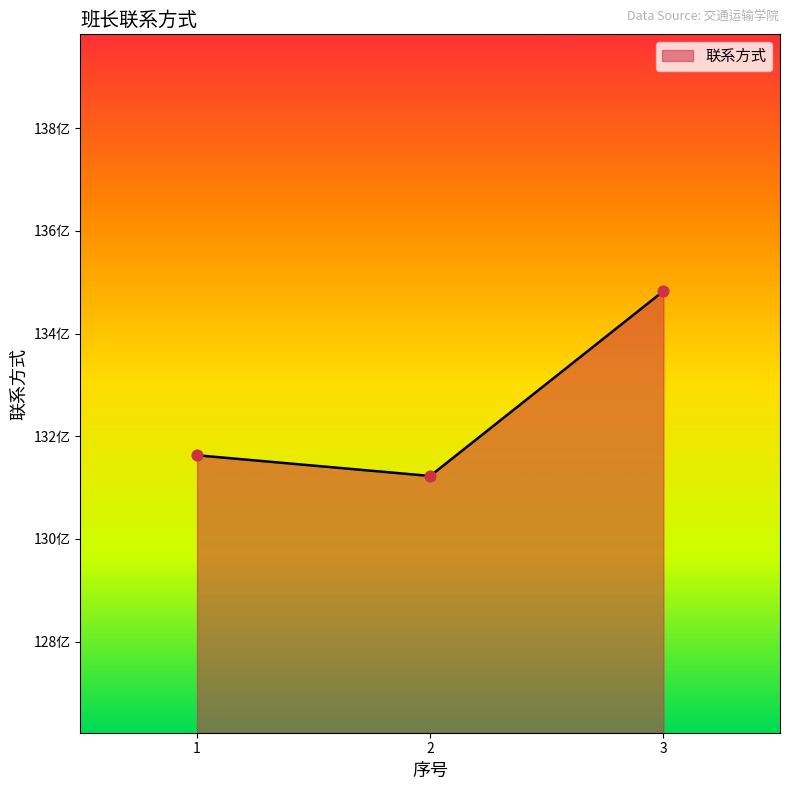

Approximately how many times larger is the value at 1 compared to 3?

1.0